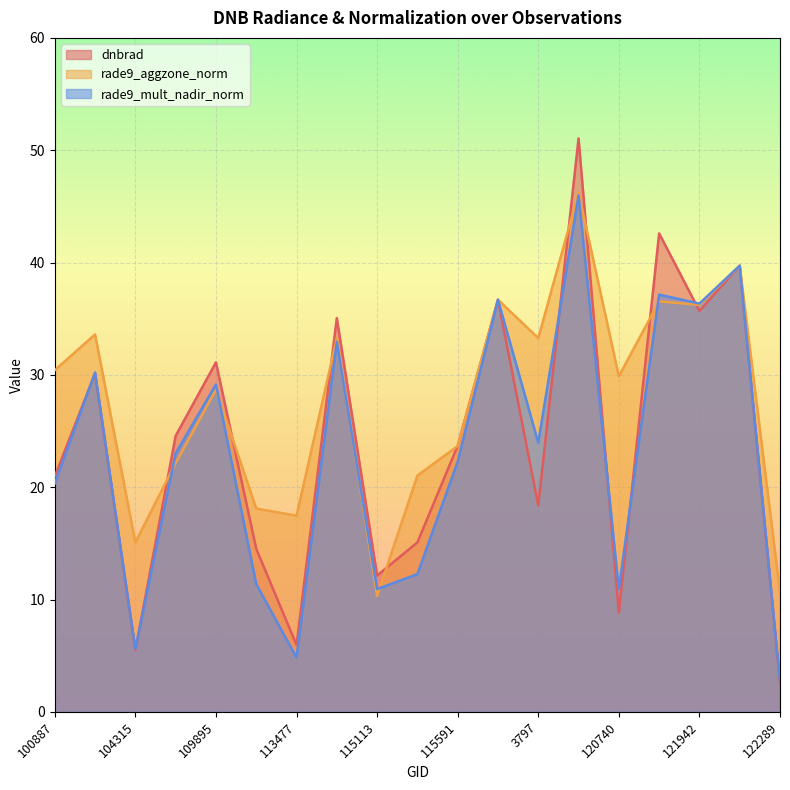

How many data points in rade9_aggzone_norm are less than 29?

9